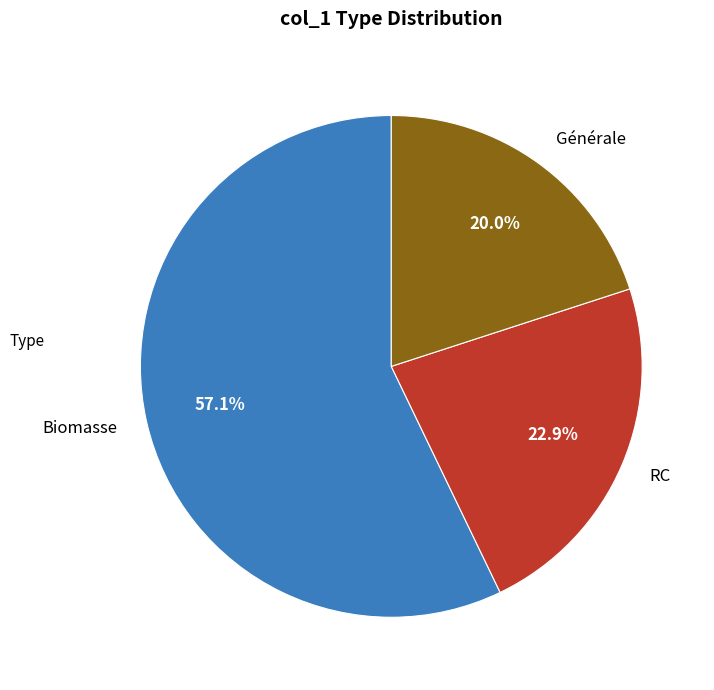

Which slice is the largest?

Biomasse